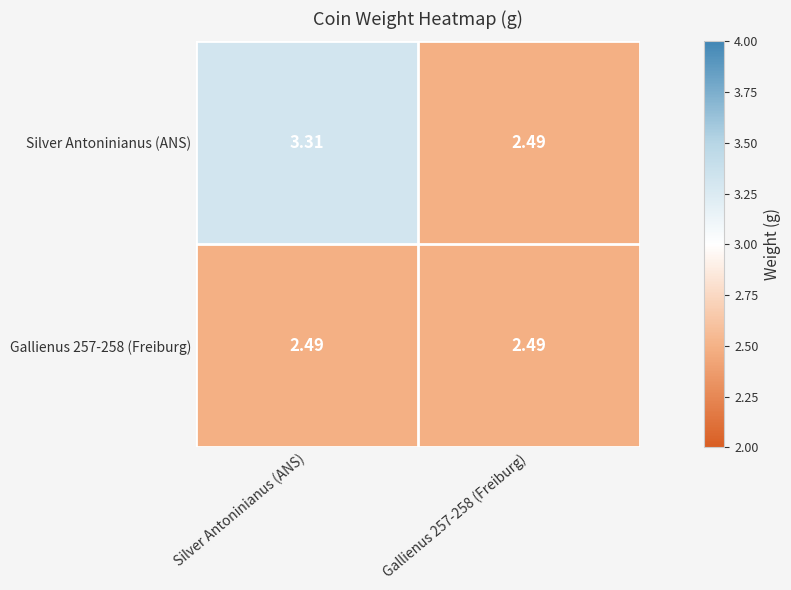

Where does the Silver Antoninianus (ANS) series first go above 3?

Silver Antoninianus (ANS)